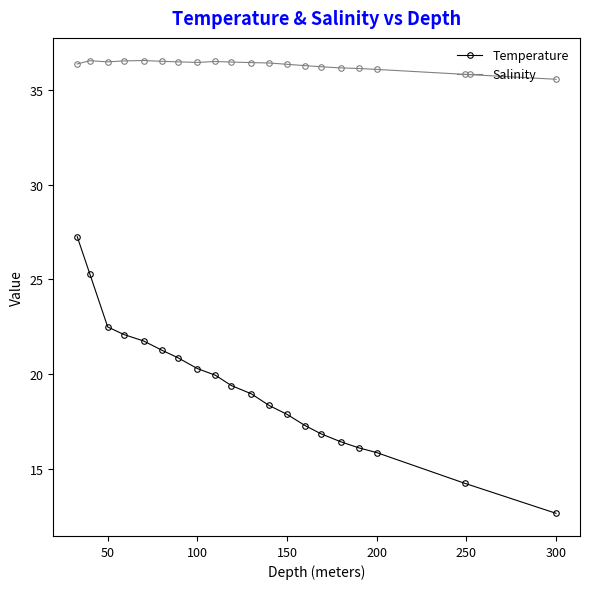

How many distinct data groups are displayed?

2